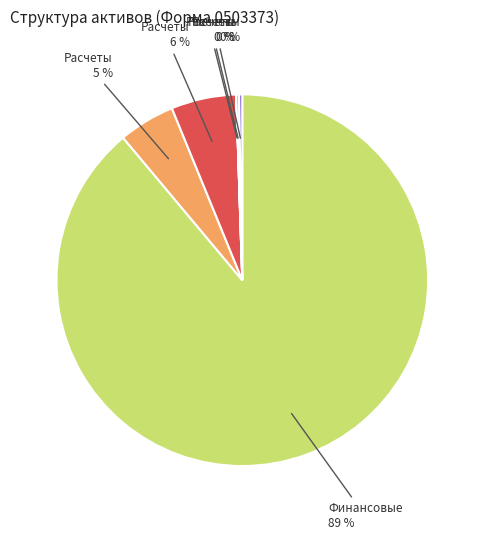

Does any single category account for the majority?

Yes